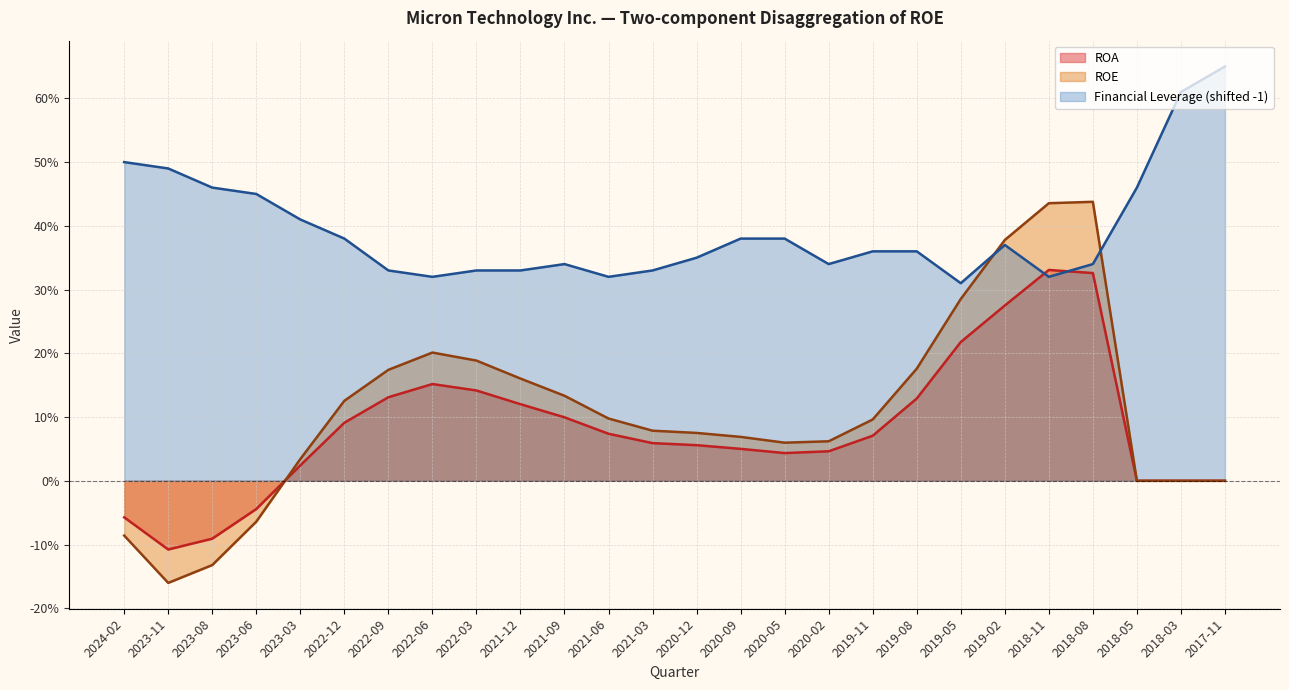

Is it true that ROA equals 0.1 at 2022-09?

True